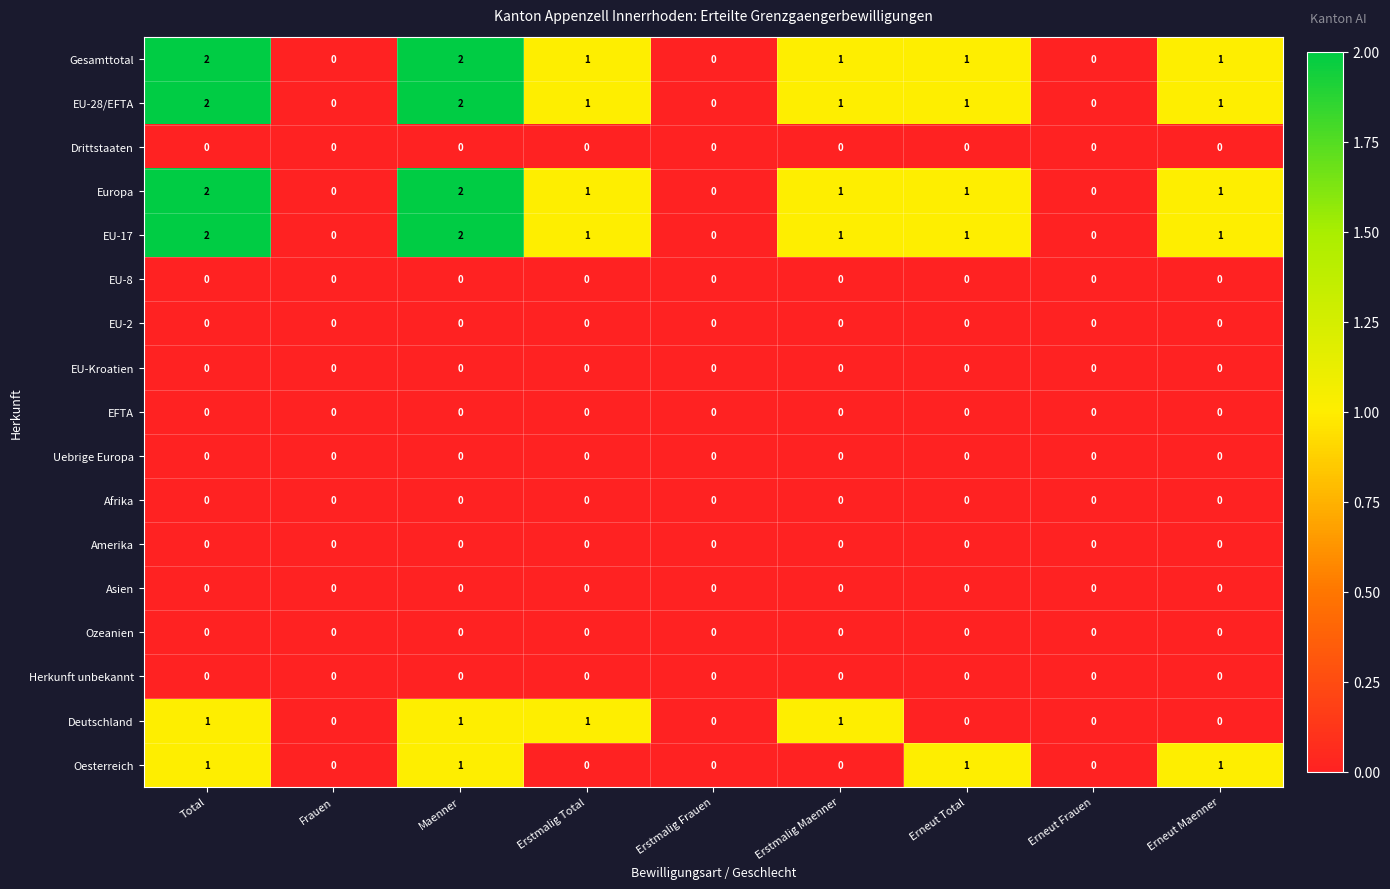

Is the value of Deutschland at Maenner greater than the value of Uebrige Europa at Erneut Maenner?

Yes